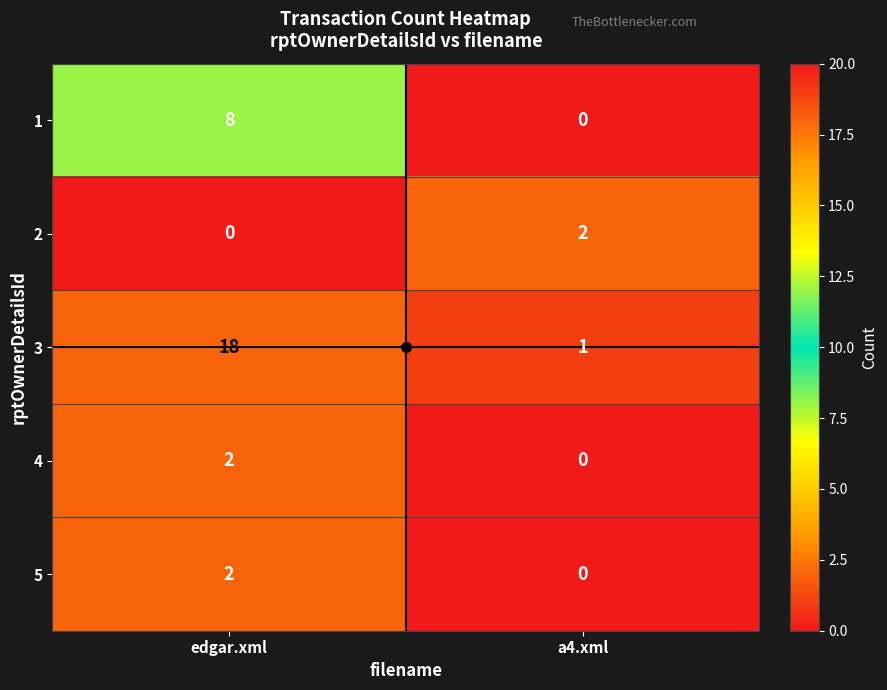

What is the average value of the 3 series?

10